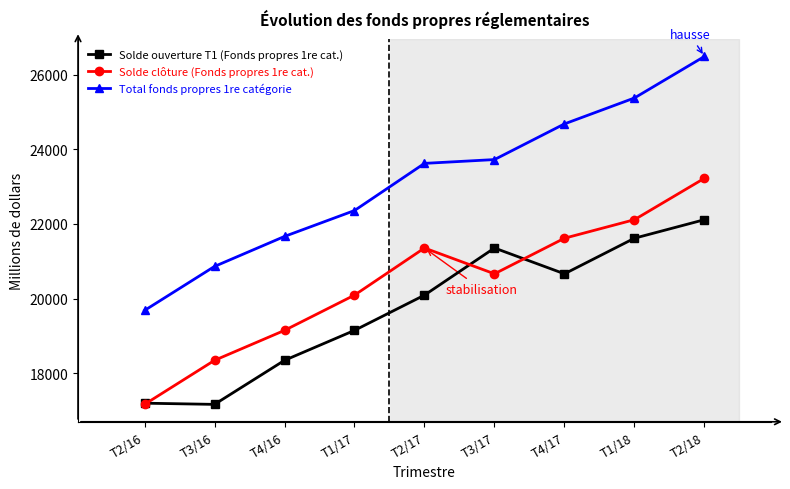

Which label corresponds to the largest value in the chart?

T2/18